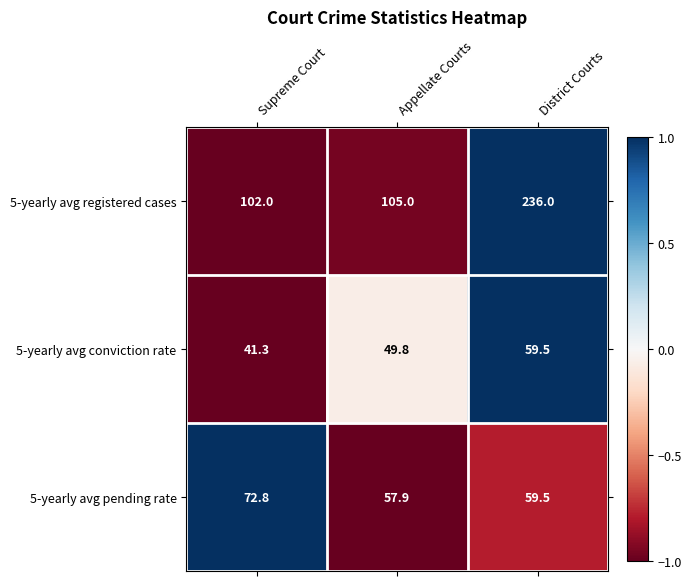

What is the average value of the 5-yearly avg pending rate series?

63.4